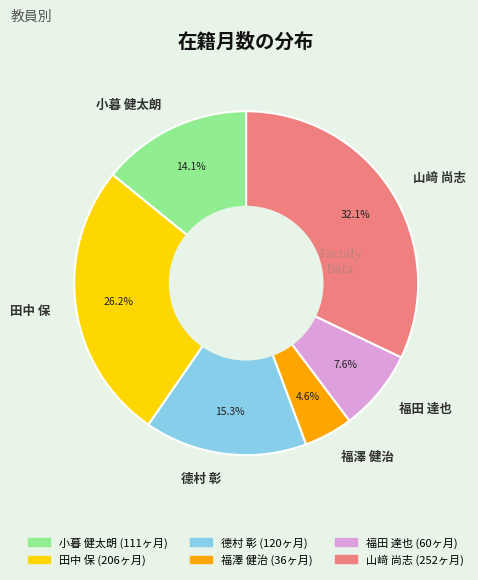

To the nearest percent, what is the difference between the 德村 彰 and 福澤 健治 slice percentages?

11%